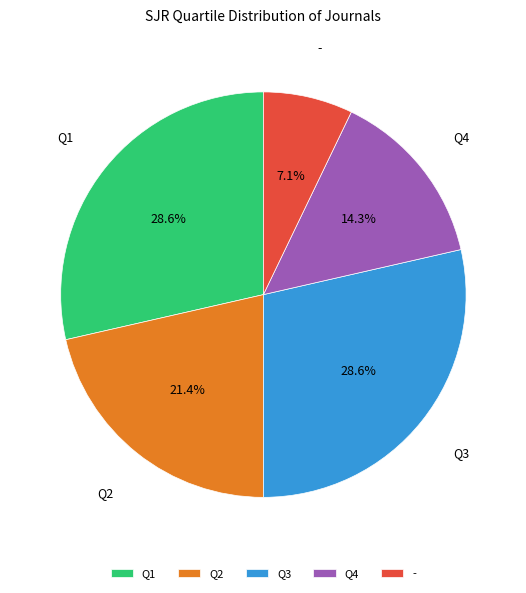

How many slices are in this pie chart?

5